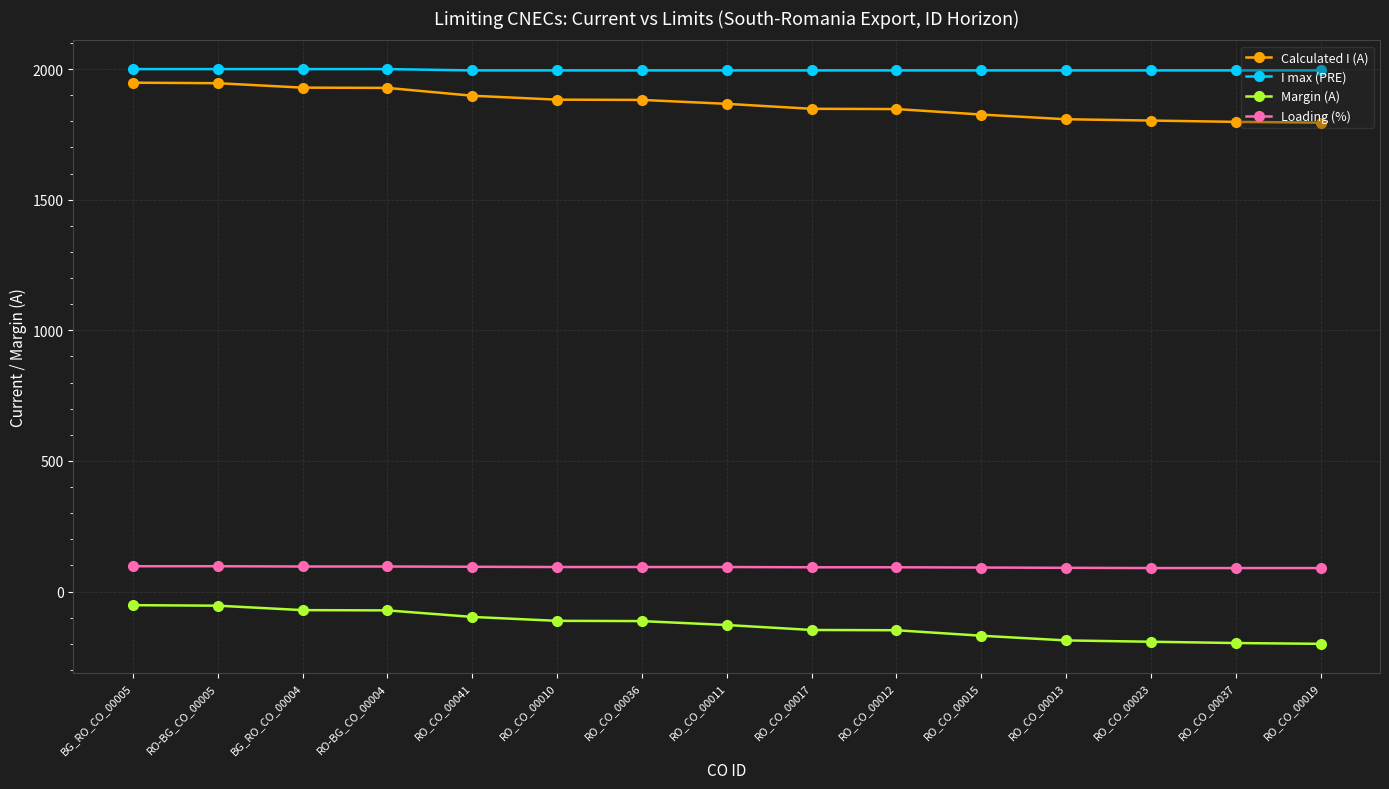

What is the label of the 5th point from the left?

RO_CO_00041